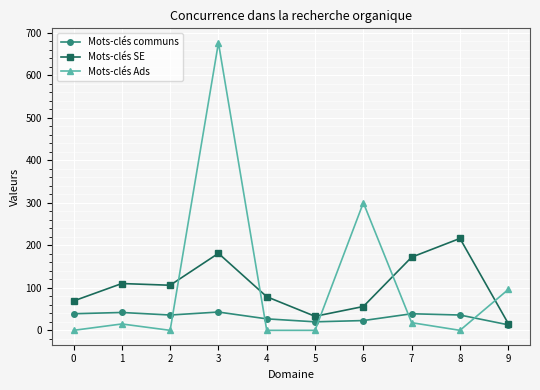

What is the sum of all Mots-clés Ads values?

1105